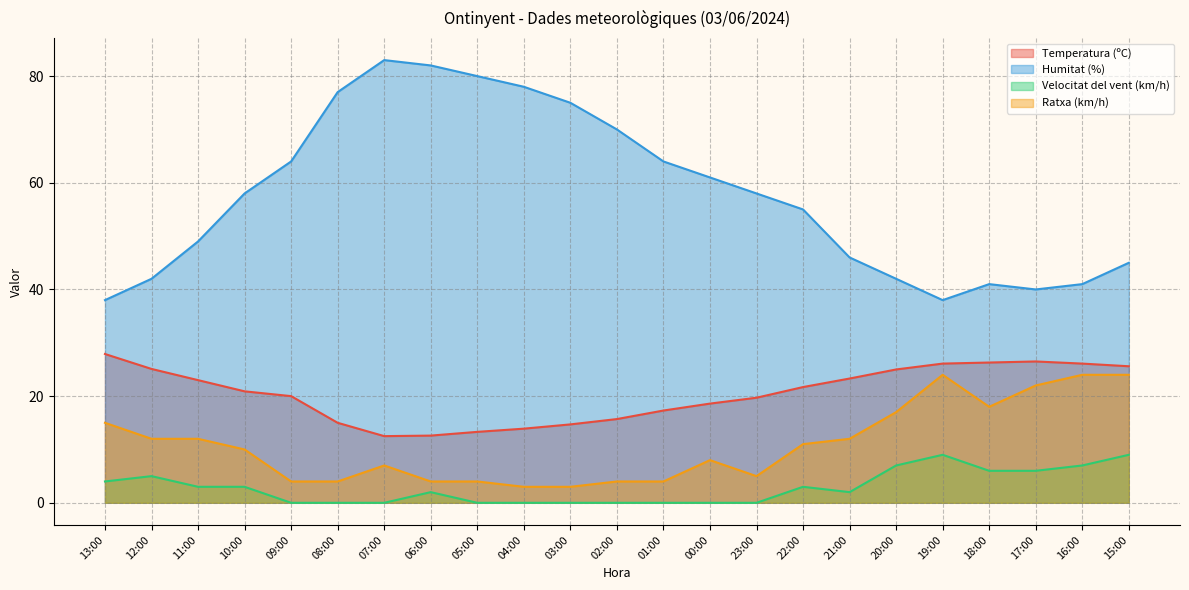

Which category has the highest value in the Temperatura (ºC) series?

13:00